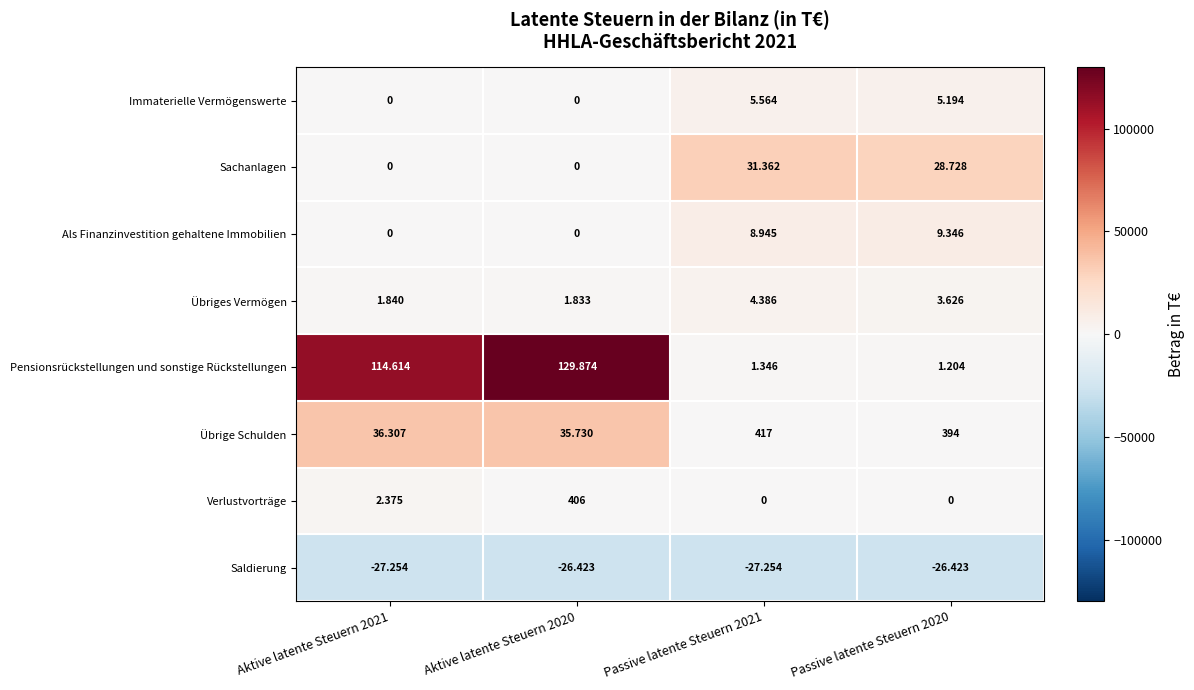

What is the spread (max minus min) of values at Aktive latente Steuern 2020?

156297